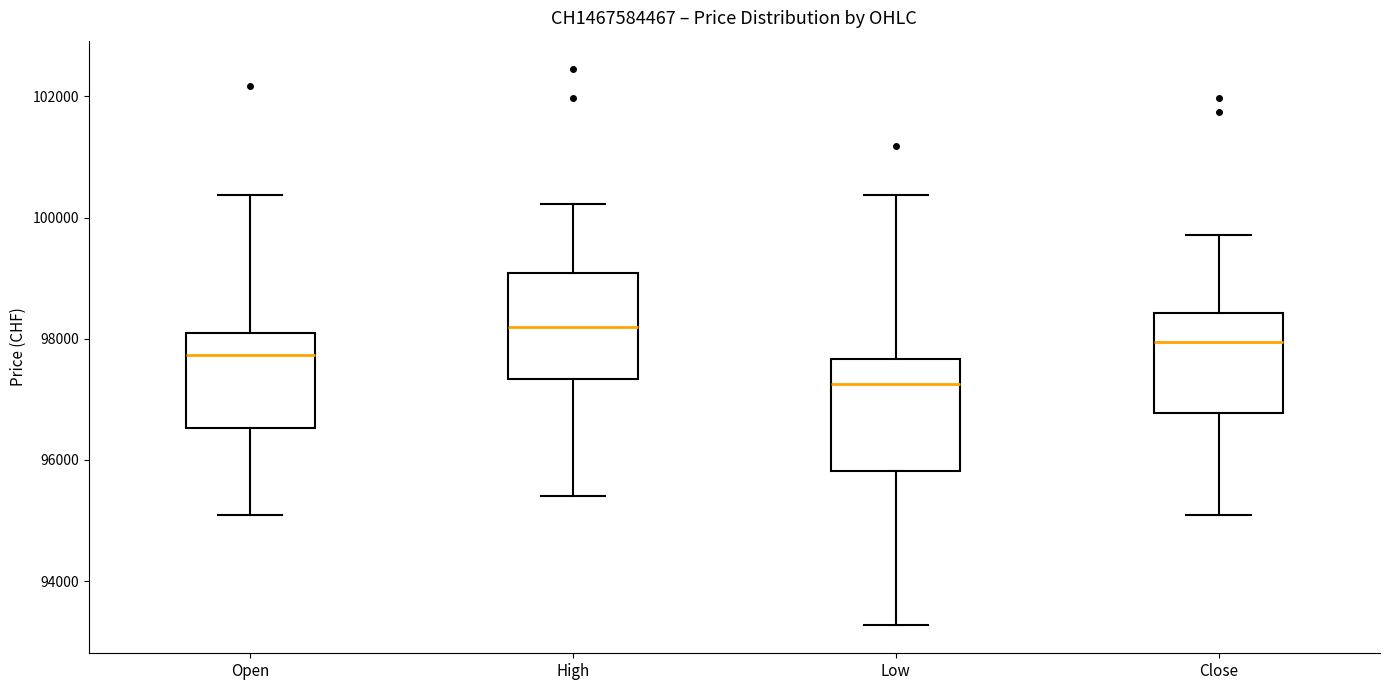

Reading left to right, transcribe this box plot: for each box, give where its median line is, the range the box spans, and where its two whiskers end, as read against the y-axis. The values are not printed on the chart, so give them approximately, as read against the axis.

Open: median 97800, box 96600 to 98200, whiskers 95000 to 100400
High: median 98200, box 97400 to 99000, whiskers 95400 to 100200
Low: median 97200, box 95800 to 97600, whiskers 93200 to 100400
Close: median 98000, box 96800 to 98400, whiskers 95000 to 99800